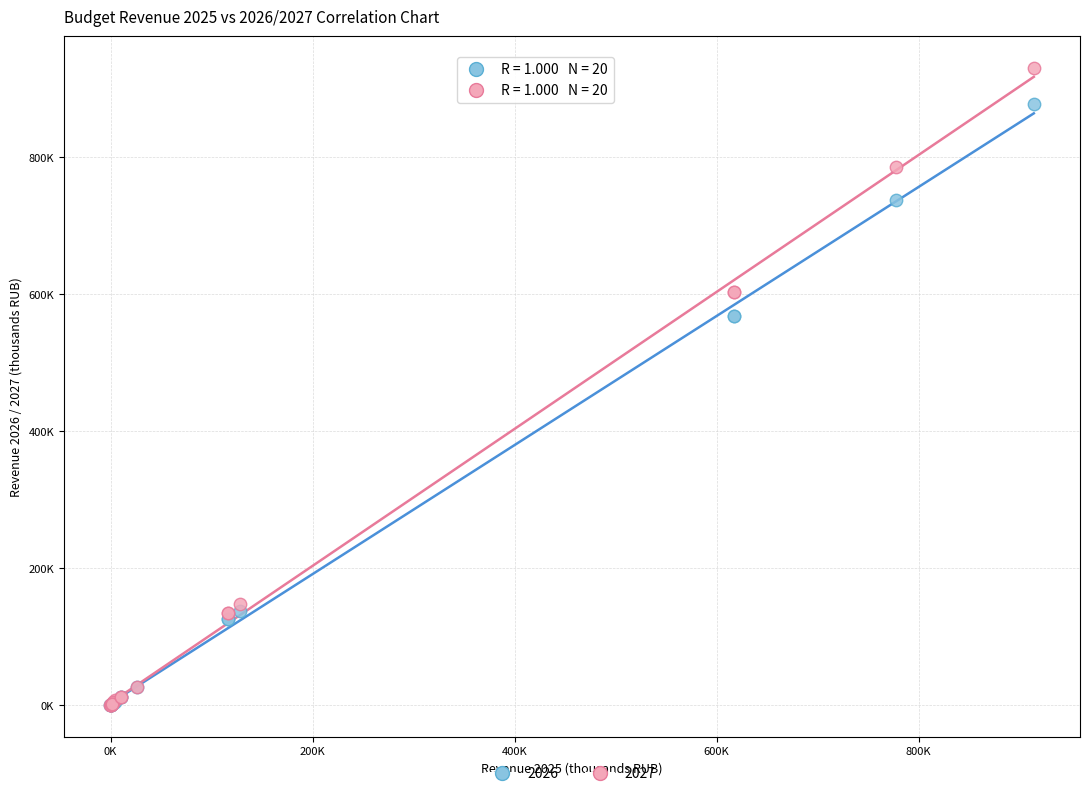

What are all the series names shown in the legend?

2026, 2027